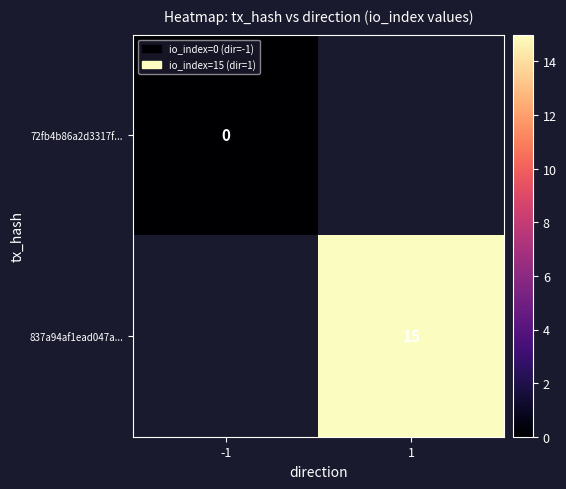

True or false: 837a94af1ead047a... has a value of 8 at 1.

False